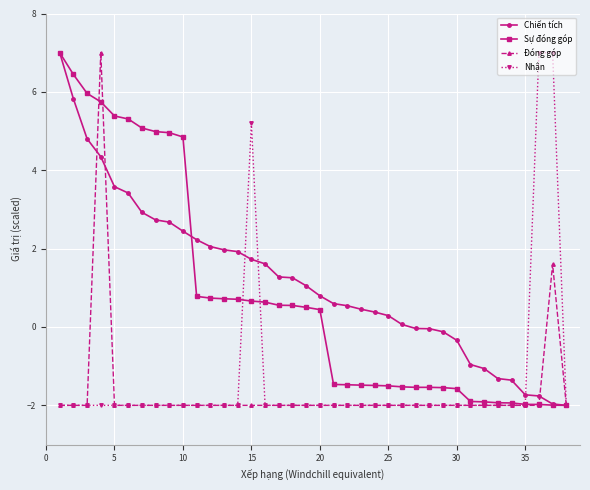

What is the lowest value of the Chiến tích series?

-2.0